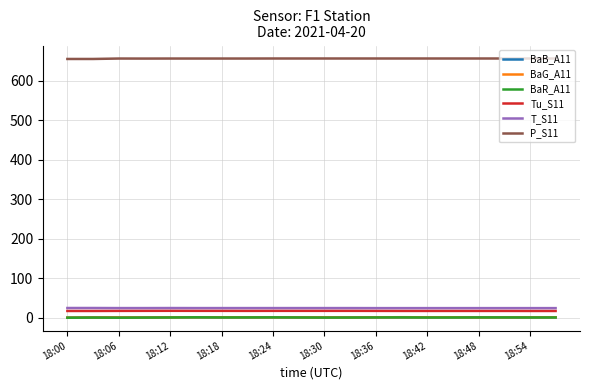

Which series has the largest total across all categories?

P_S11